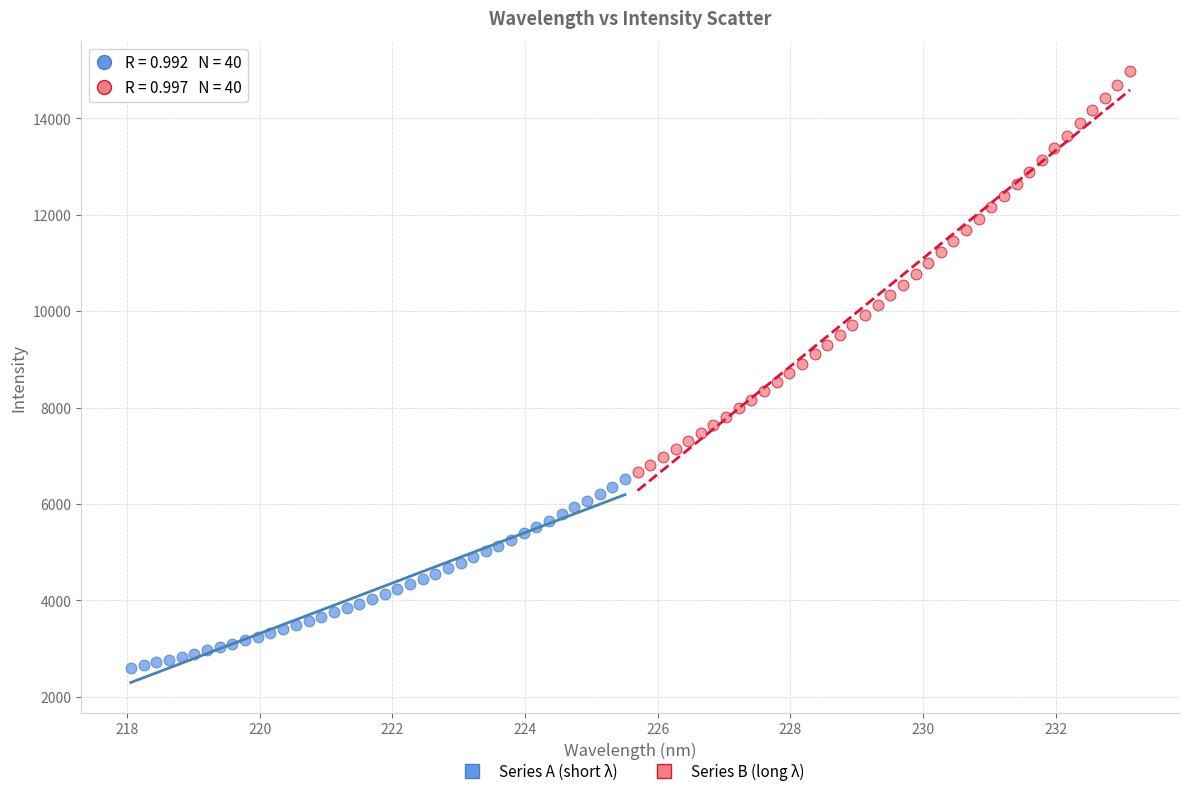

Which series reaches the minimum Y coordinate?

Series A (short λ)